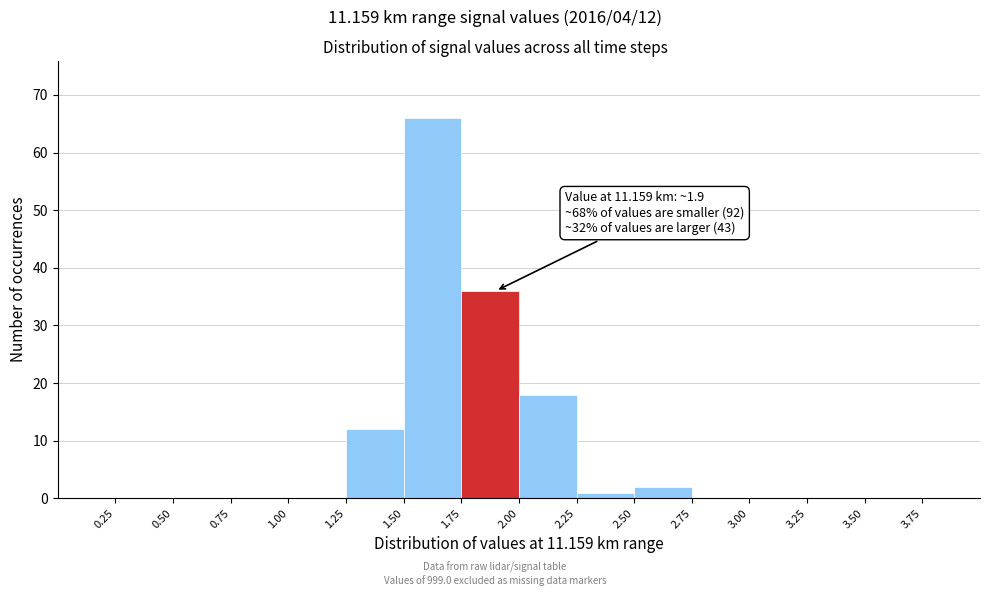

Over which range of the x-axis is the bar tallest?

1.50 to 1.75